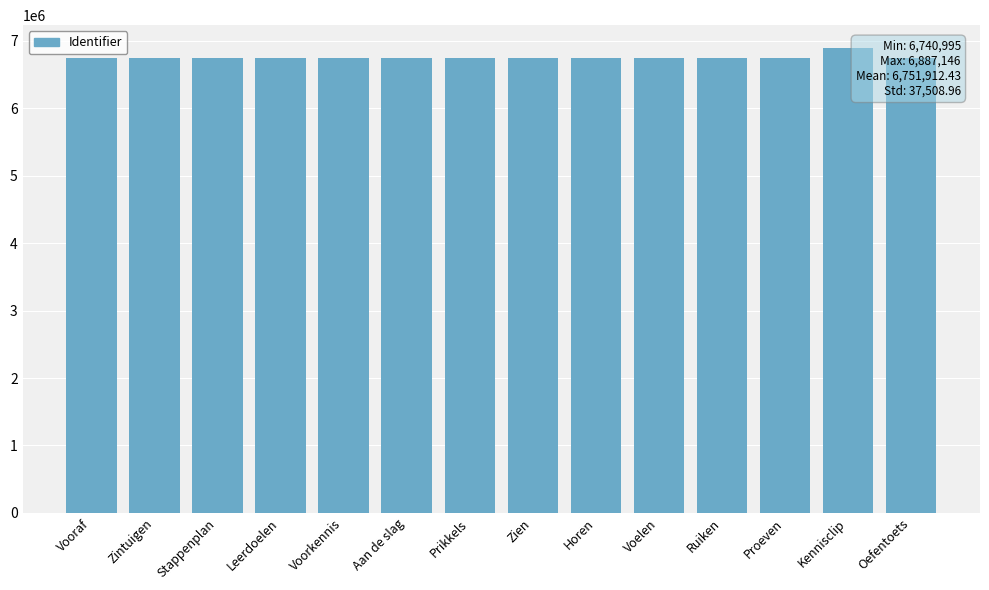

What is the greatest value displayed?

6887146